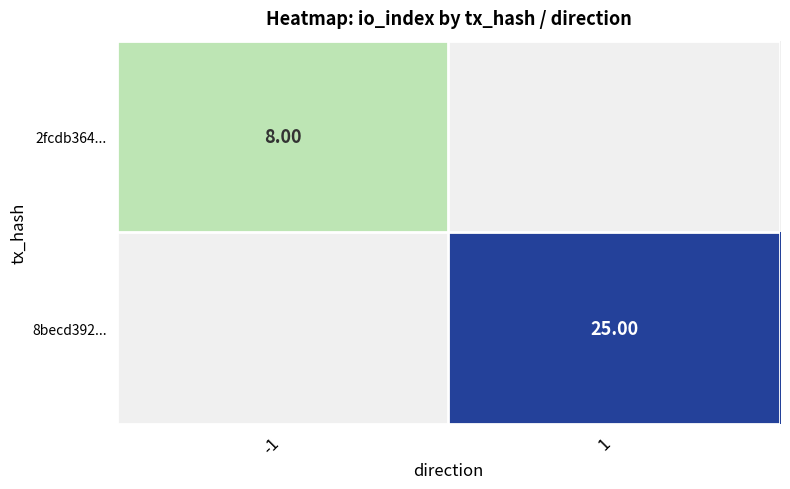

Rank the series at -1 from highest to lowest value.

2fcdb364..., 8becd392...